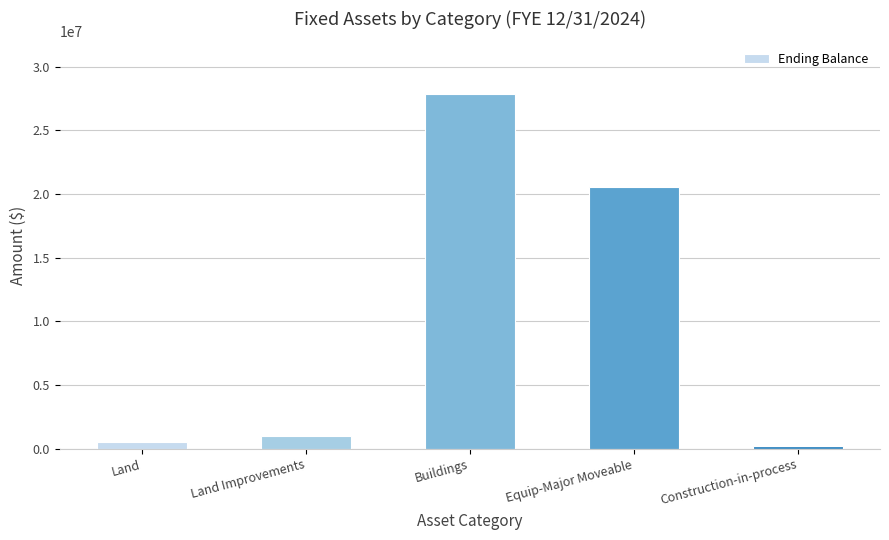

What is the value of the 2nd bar from the left?

1026720.0